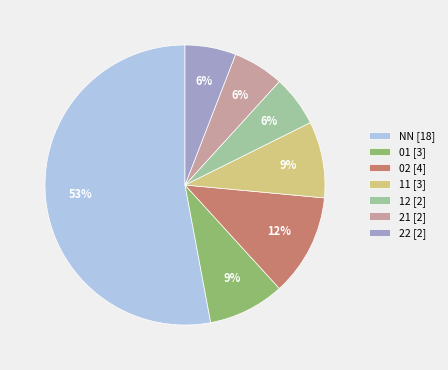

What percentage is the 22 slice, to the nearest percent?

6%